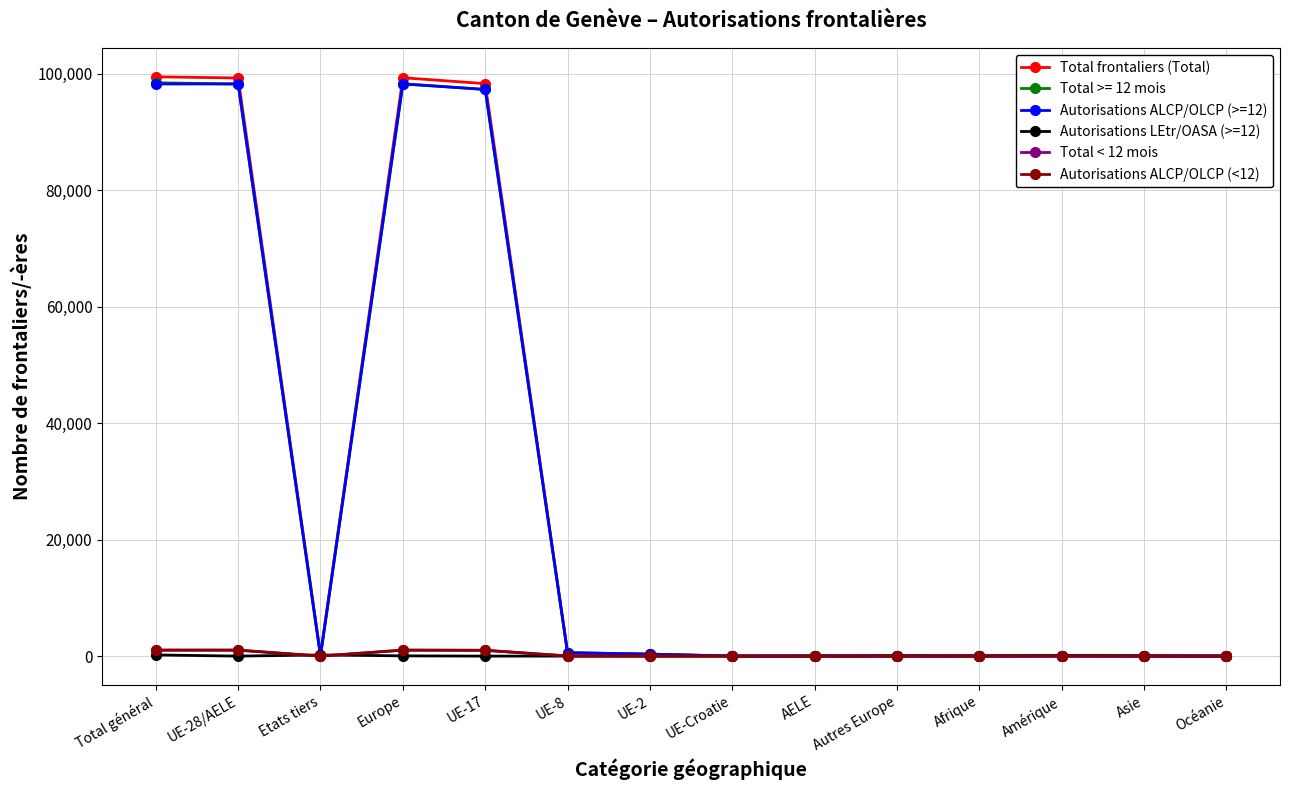

What is the maximum value shown in the chart?

99456